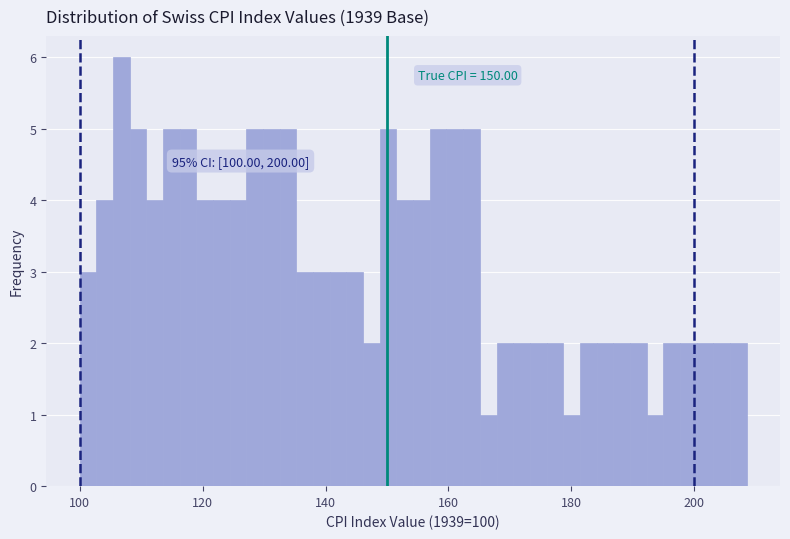

Around what value on the x-axis is the tallest bar? Give the approximate position of its centre, as read against the axis.

106